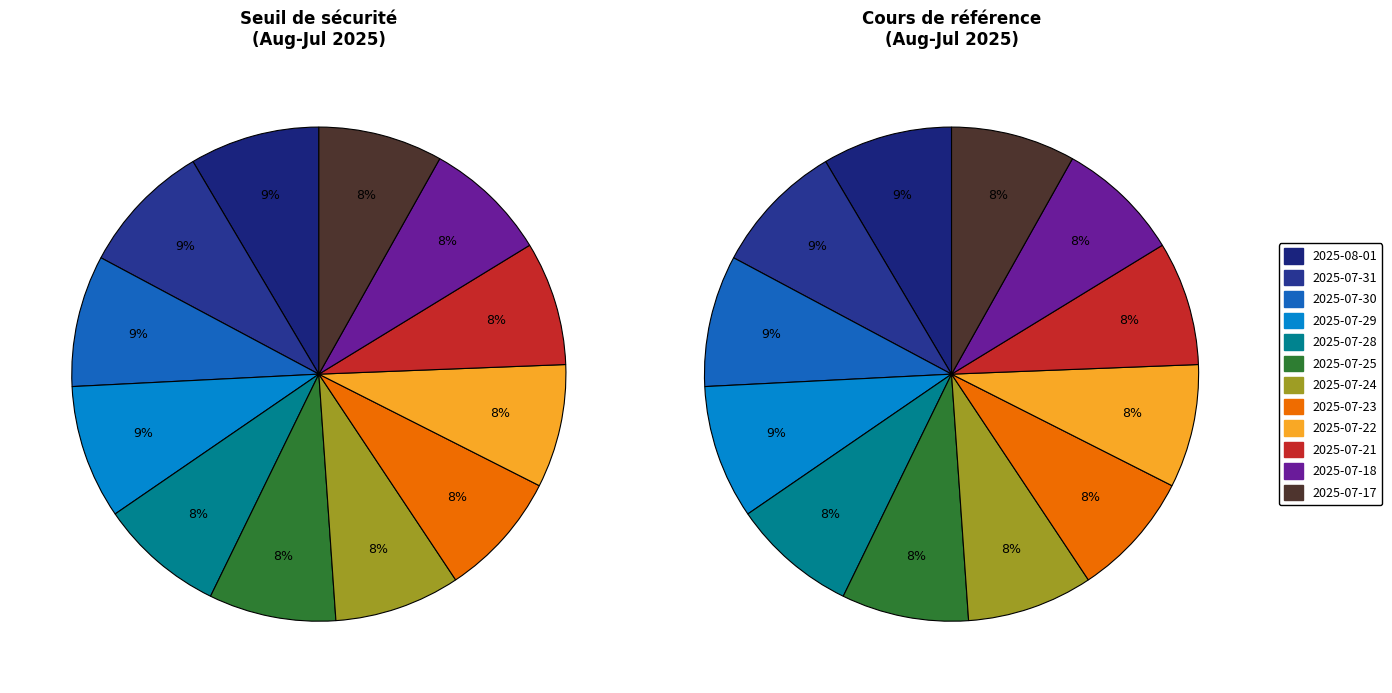

Is it true that 2025-07-23 is 8% of the pie?

True